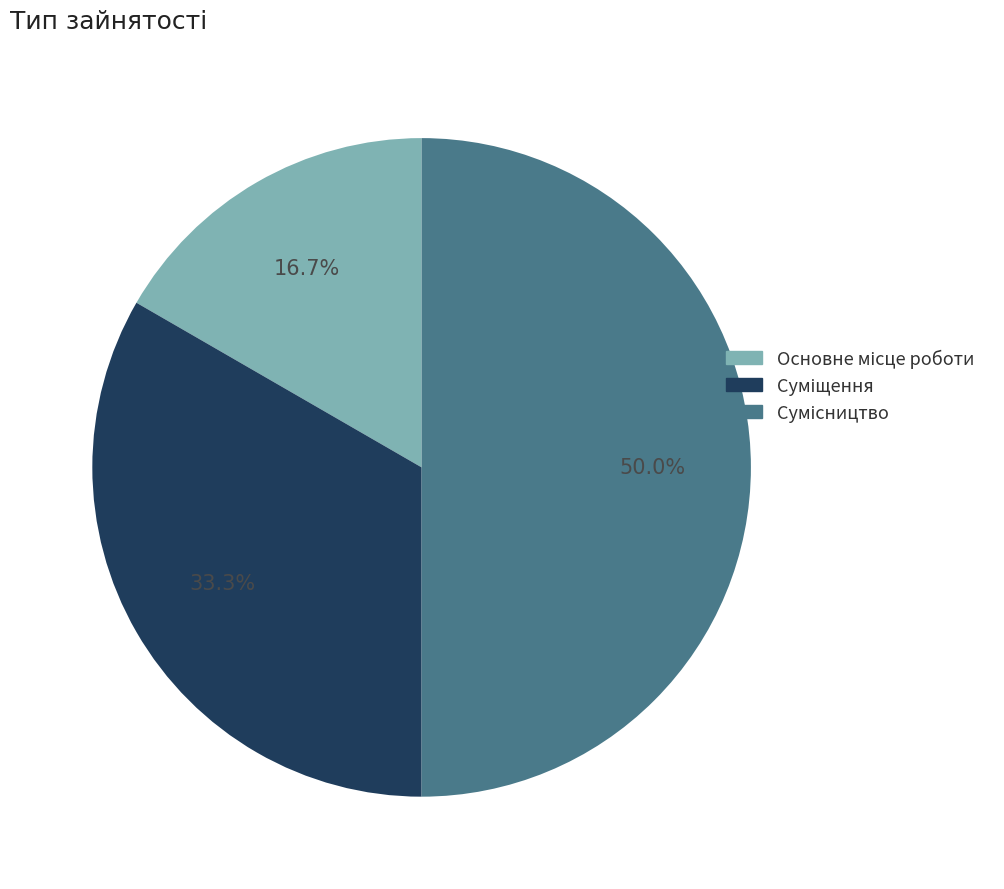

What percentage is the Основне місце роботи slice, to the nearest percent?

17%